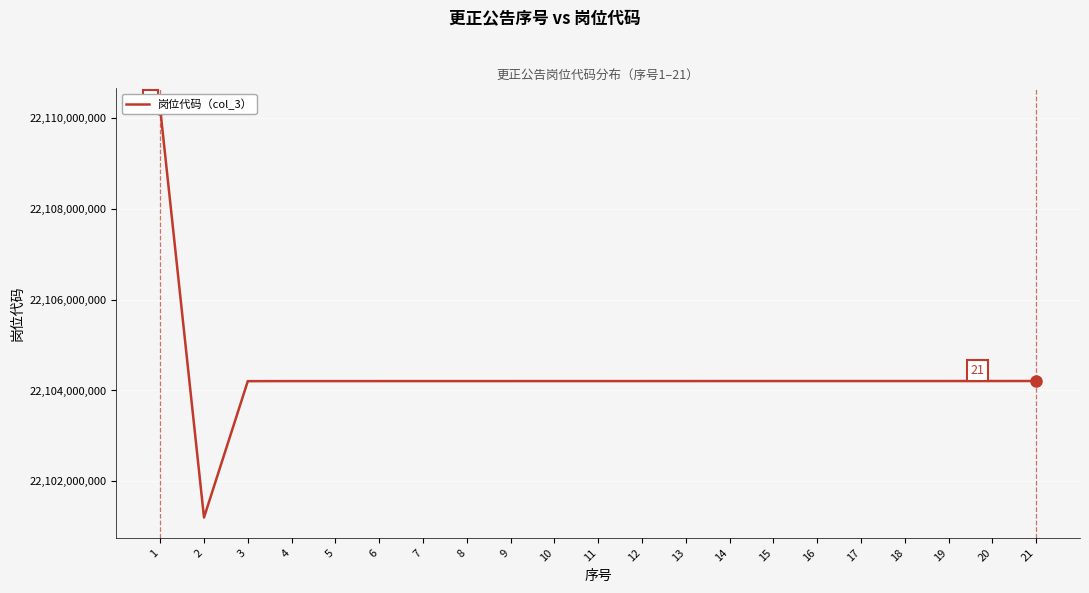

True or false: the data has more than 2 interior local peaks.

False